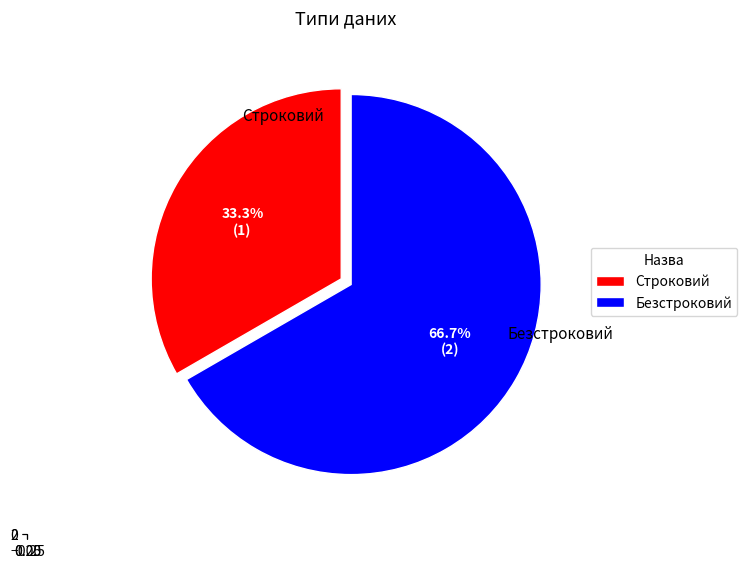

How many segments does this pie chart have?

2